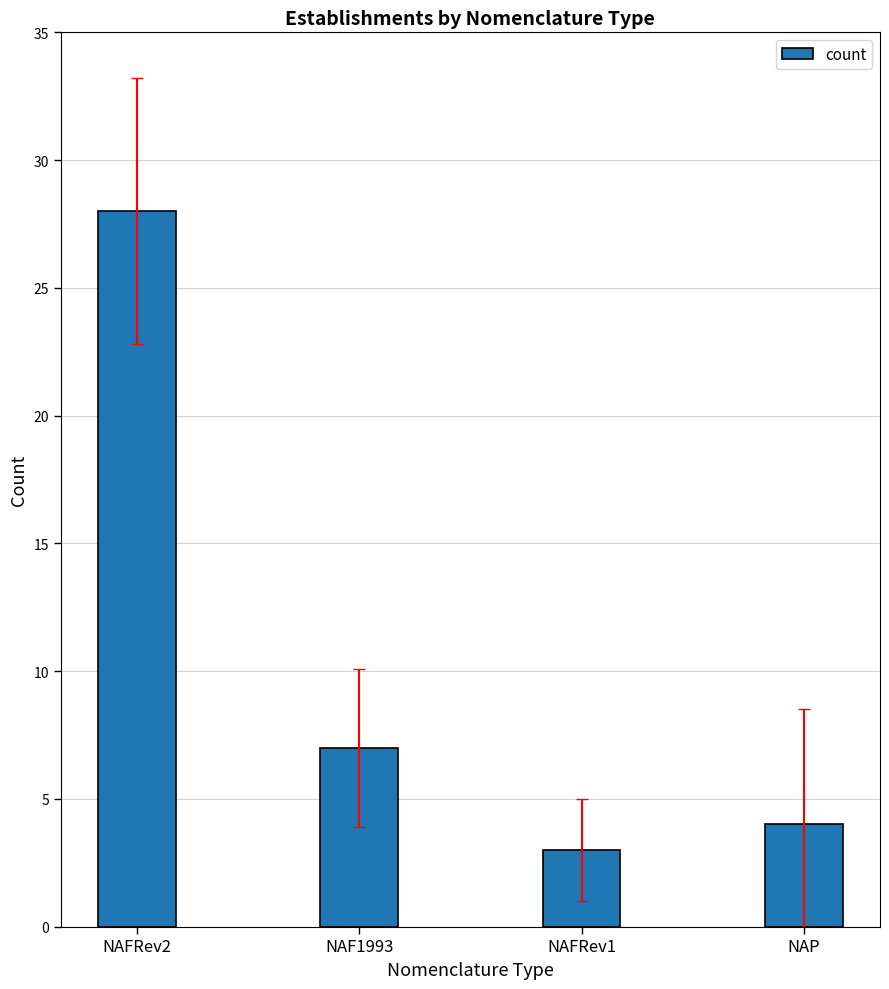

The value at NAP is 4. True or false?

True